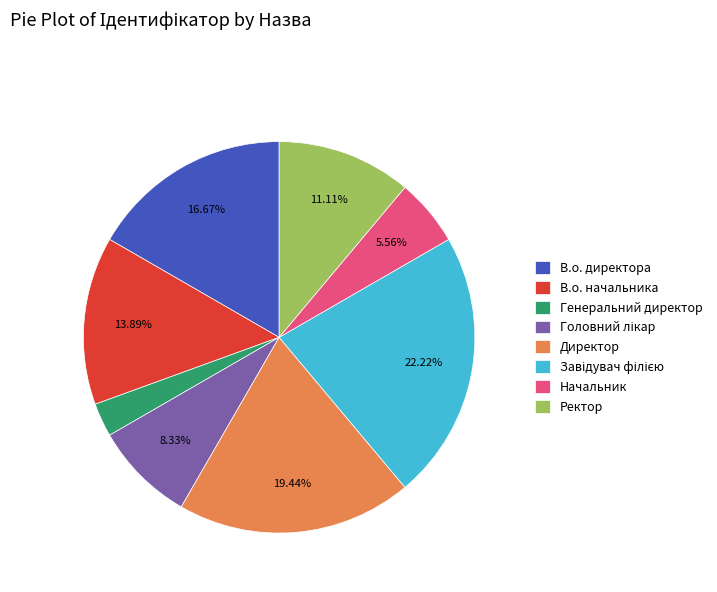

How much of the chart is everything except Директор?

80.6%